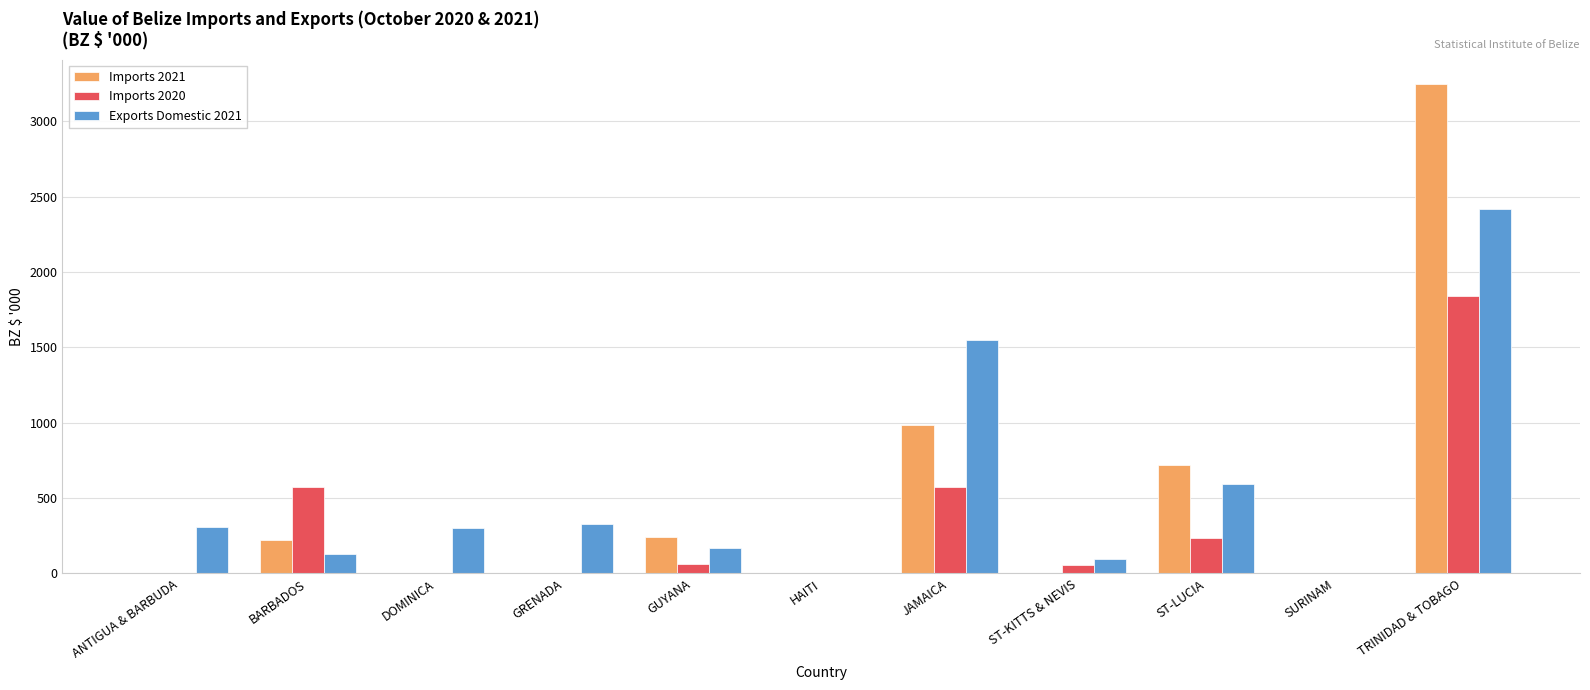

What is the sum of the Imports 2021 values at BARBADOS and JAMAICA?

1205.1